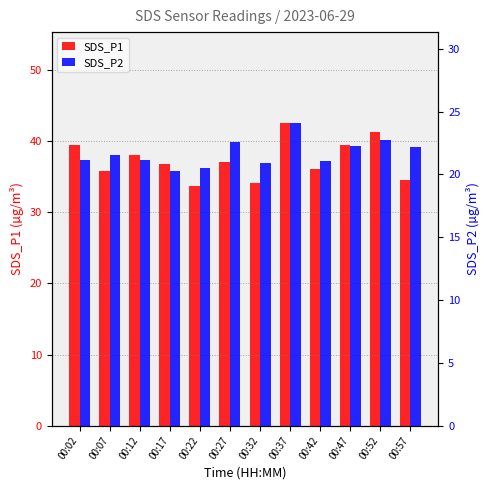

Which series changed the most between 00:02 and 00:12?

SDS_P1